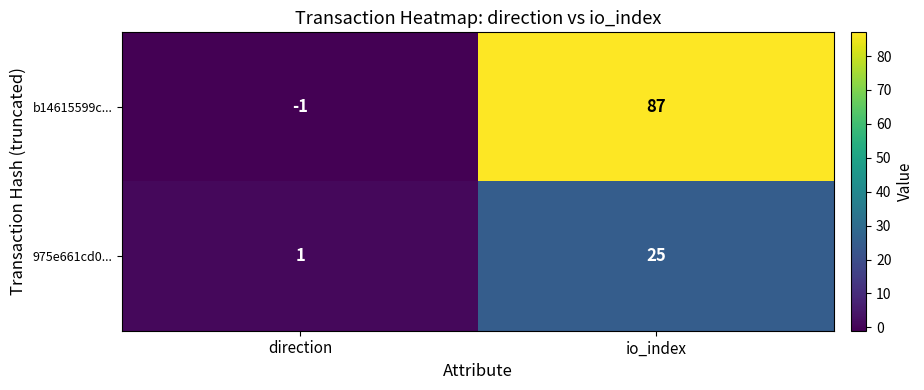

Where is b14615599c... nearest to the value 43?

direction